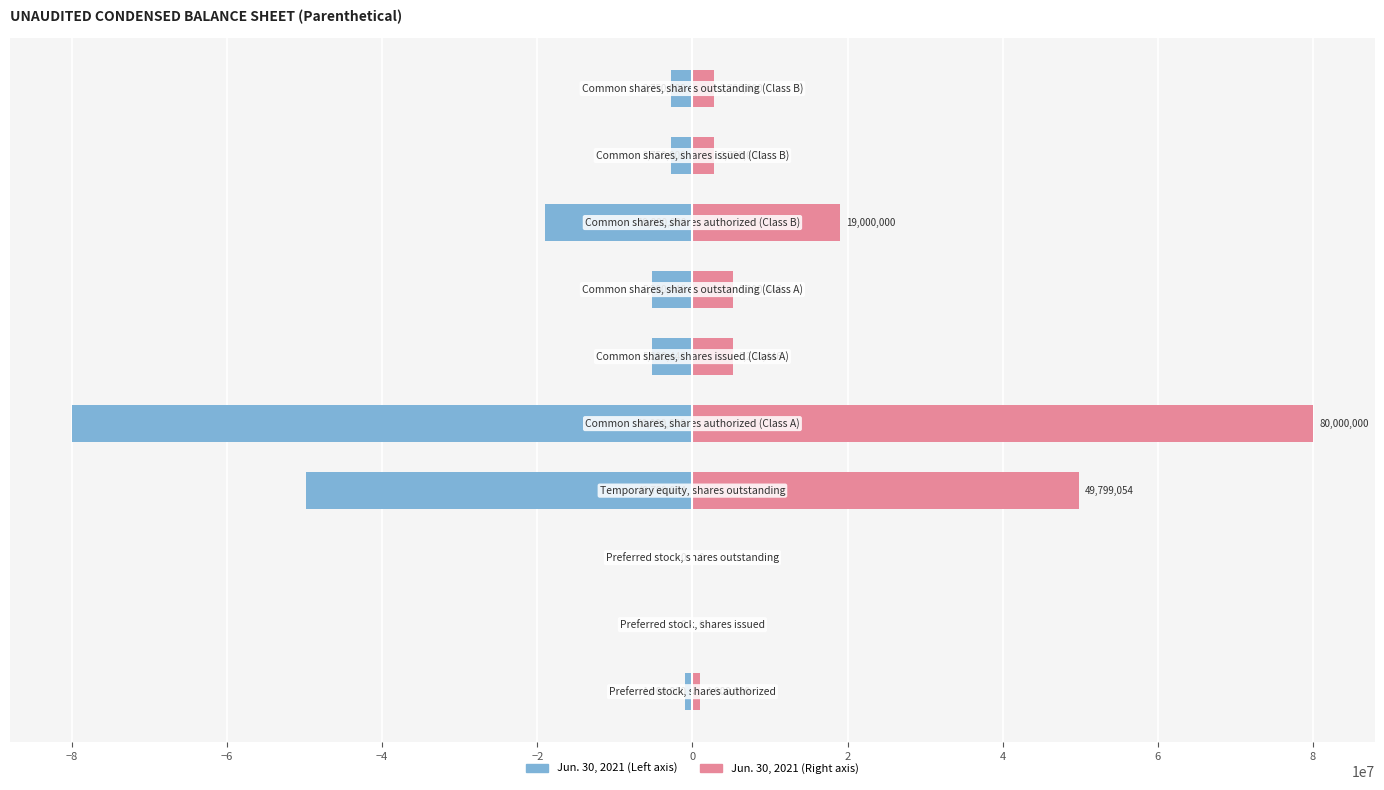

What is the maximum value shown in the chart?

80000000